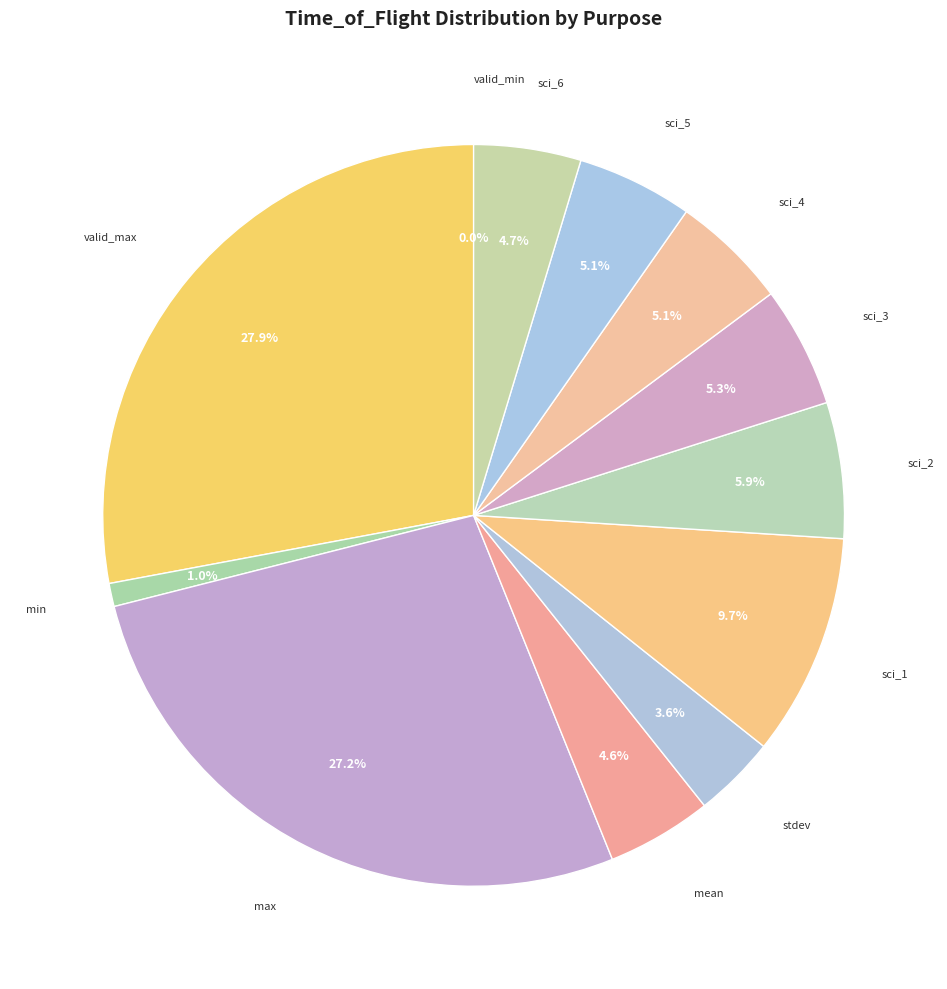

To the nearest percent, what is the average slice percentage?

8%